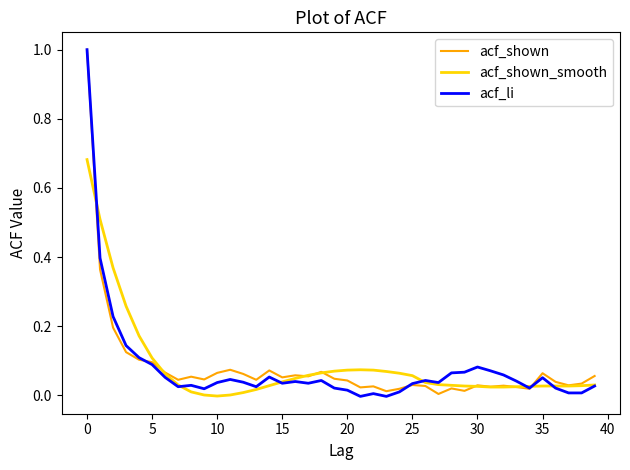

The value of acf_shown at 10 is 0.0. True or false?

False